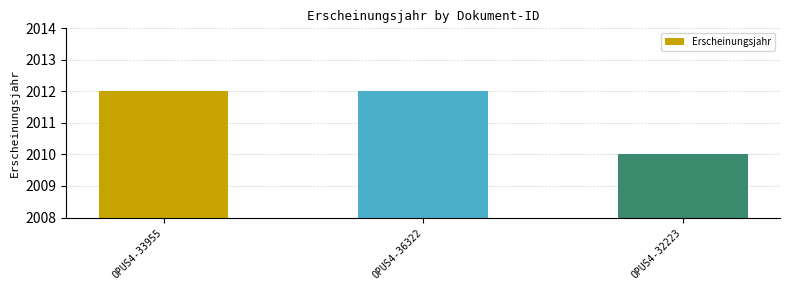

What is the change in value from OPUS4-36322 to OPUS4-32223?

-2